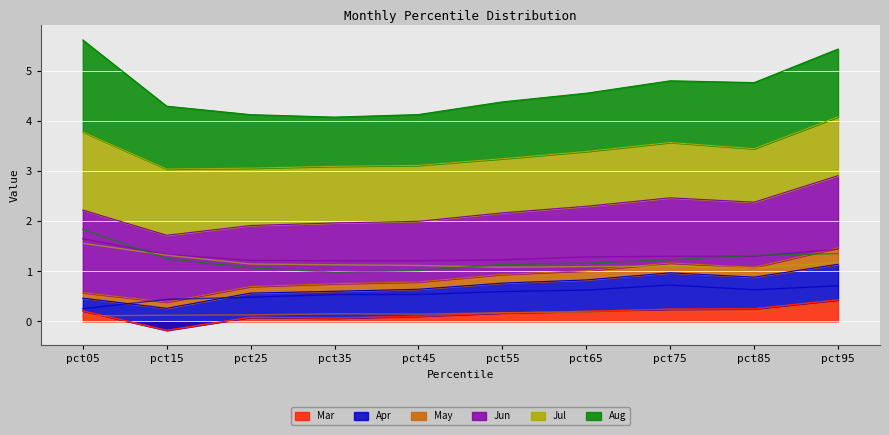

What is the value of the Jul point at the 1st from the left?

1.6